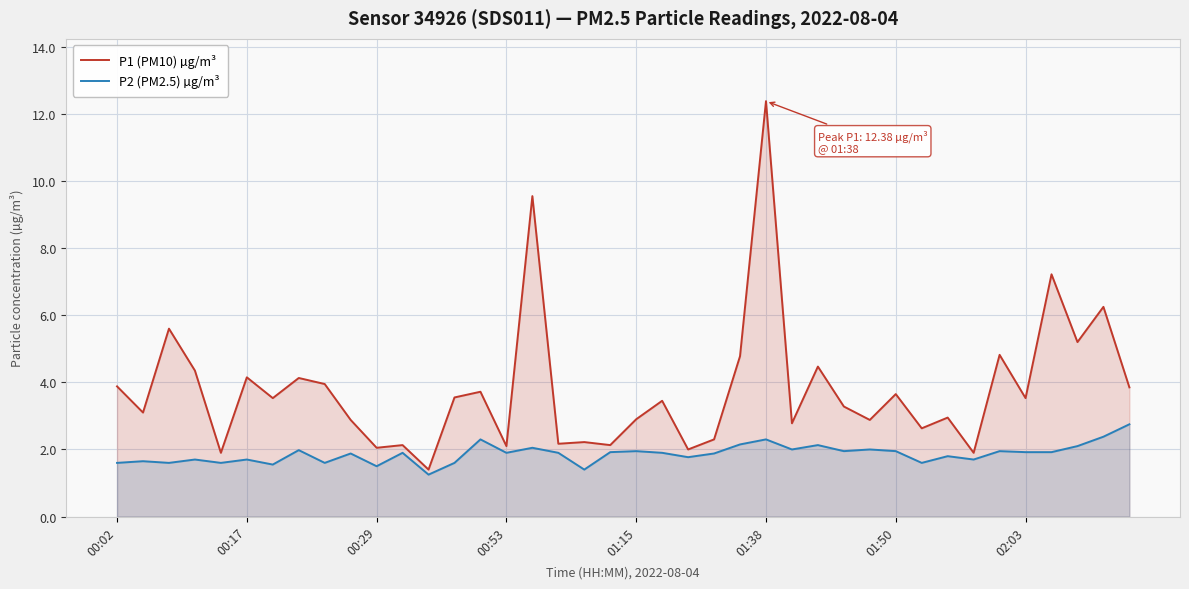

Which series has the largest total across all categories?

P1 (PM10) µg/m³